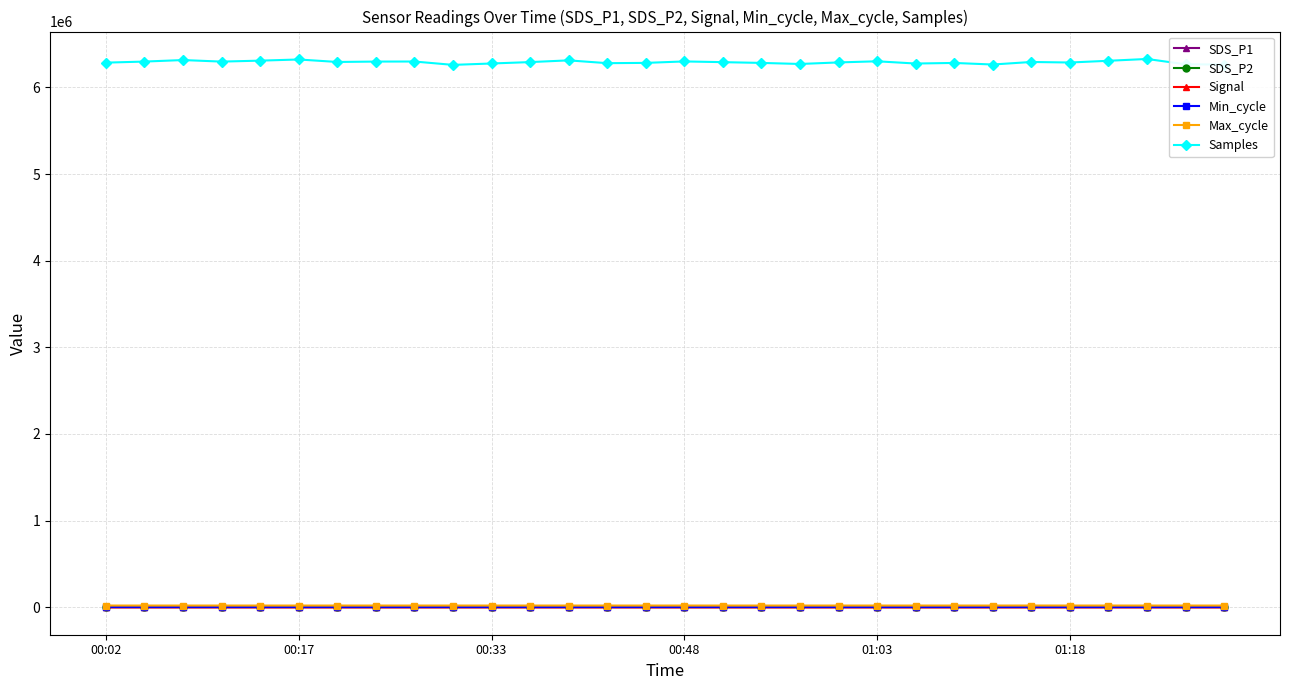

Which series has the largest total across all categories?

Samples